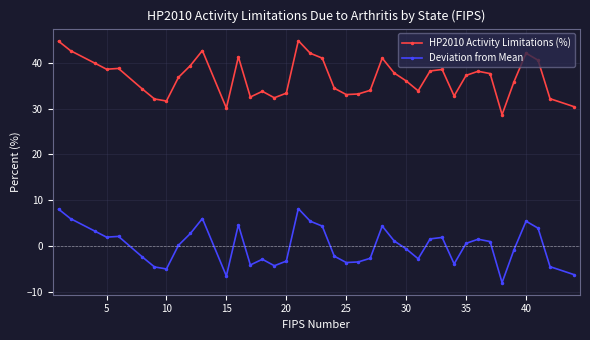

True or false: HP2010 Activity Limitations (%) and Deviation from Mean intersect in this chart.

False